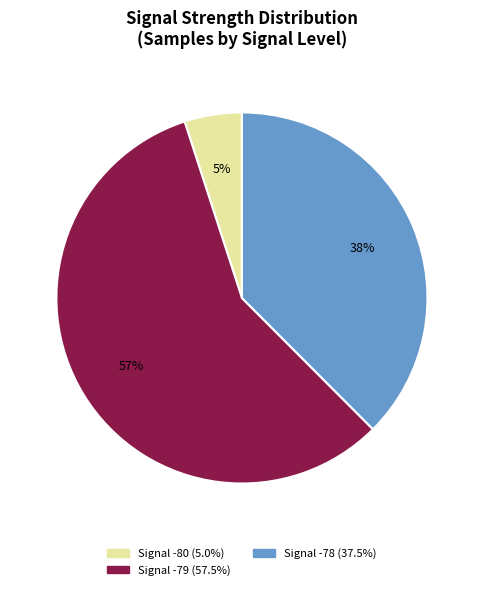

How many slices are in this pie chart?

3